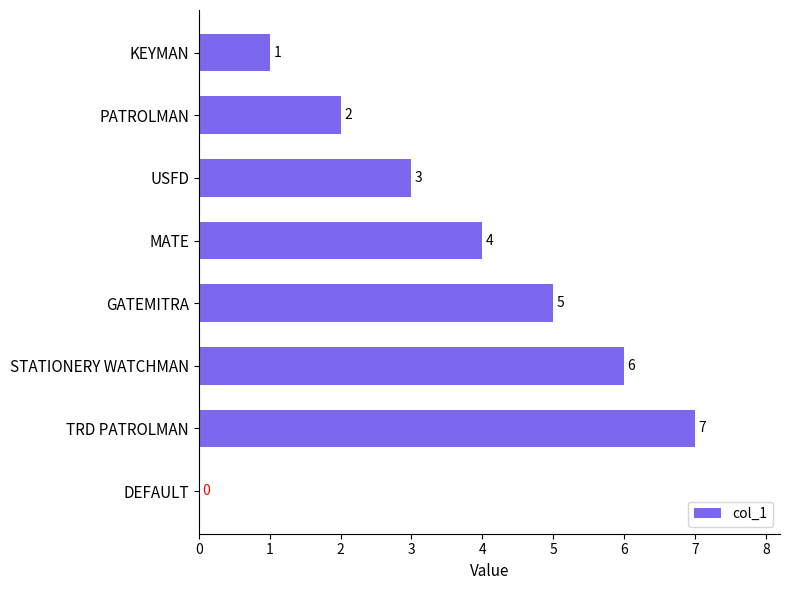

Reading top to bottom, transcribe all the data shown in this chart.

KEYMAN=1	PATROLMAN=2	USFD=3	MATE=4	GATEMITRA=5	STATIONERY WATCHMAN=6	TRD PATROLMAN=7	DEFAULT=0